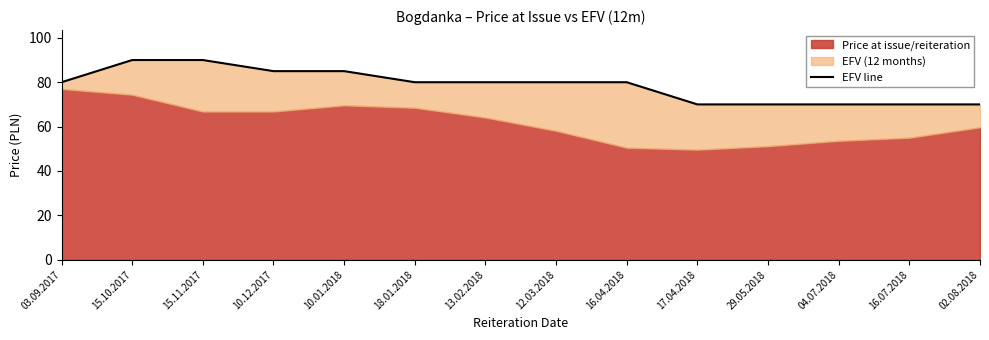

What is the label of the 8th point from the right?

13.02.2018